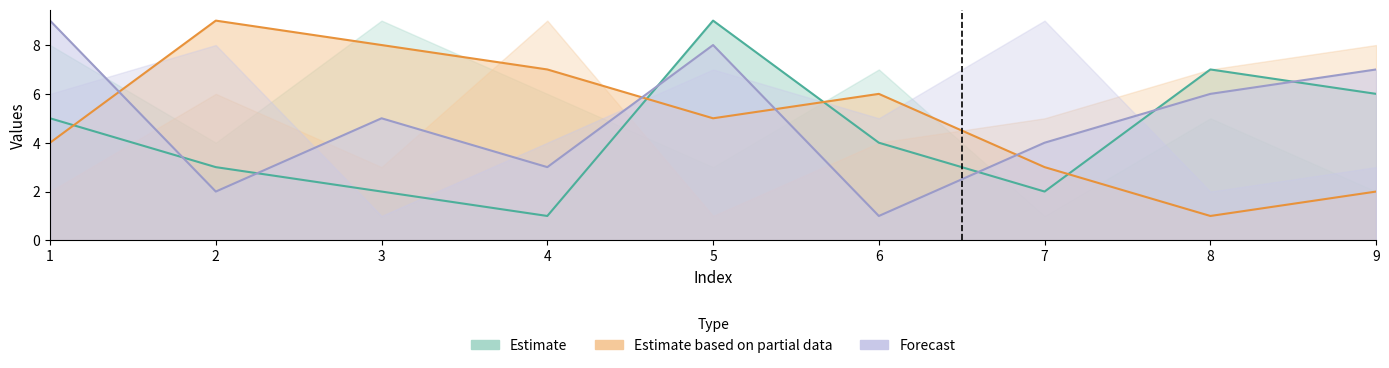

What is the minimum value for Estimate?

1